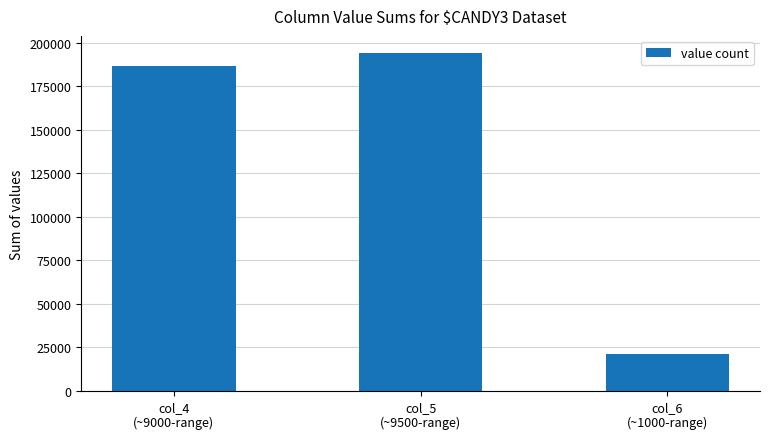

What is the difference between the maximum and minimum values?

172907